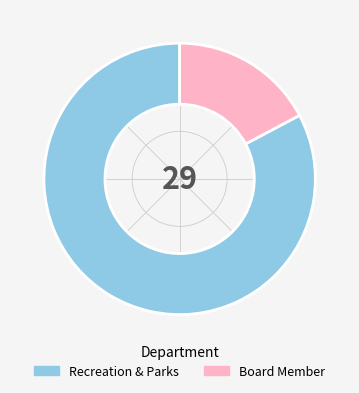

Do Recreation & Parks and Board Member together represent more than half of the pie?

Yes